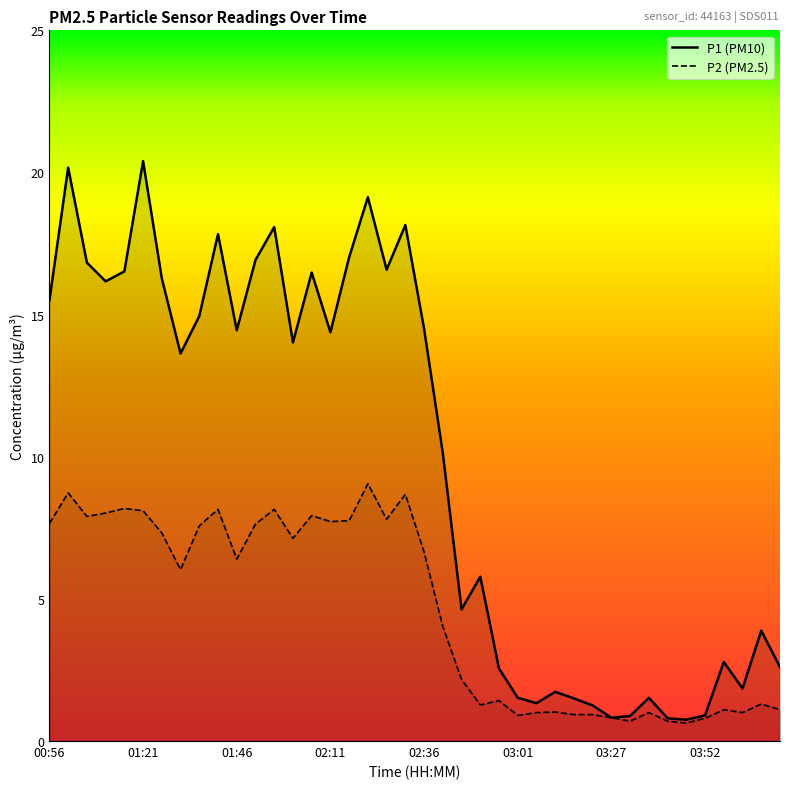

True or false: P2 has more than 1 interior local peaks.

True